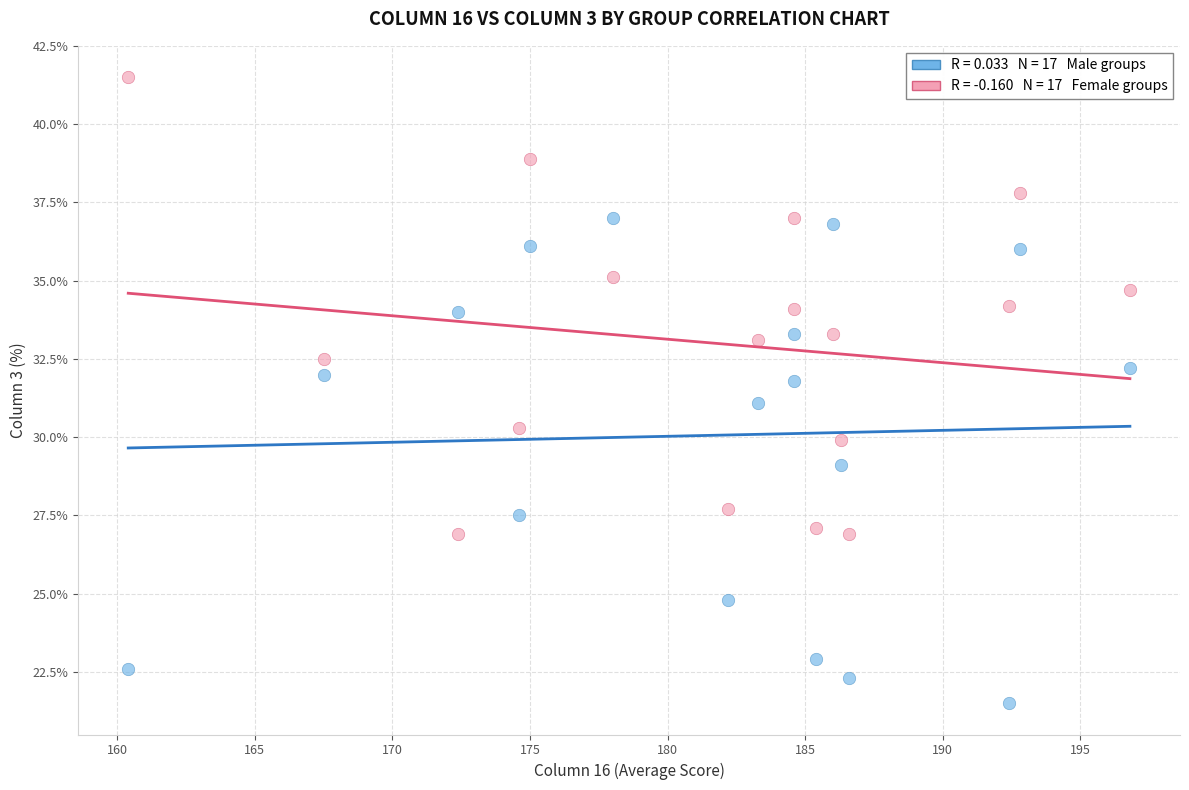

Across all data points, what is the range of Y values (max minus min)?

20.0